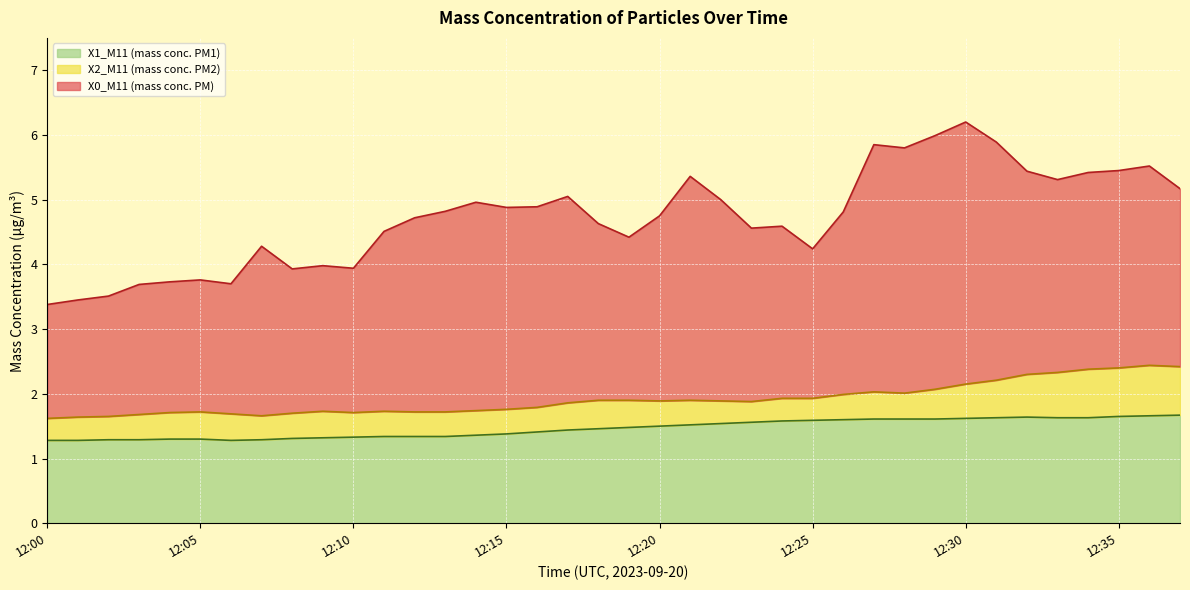

What is the value of the X0_M11 (mass conc. PM) point at the 30th from the left?

6.0